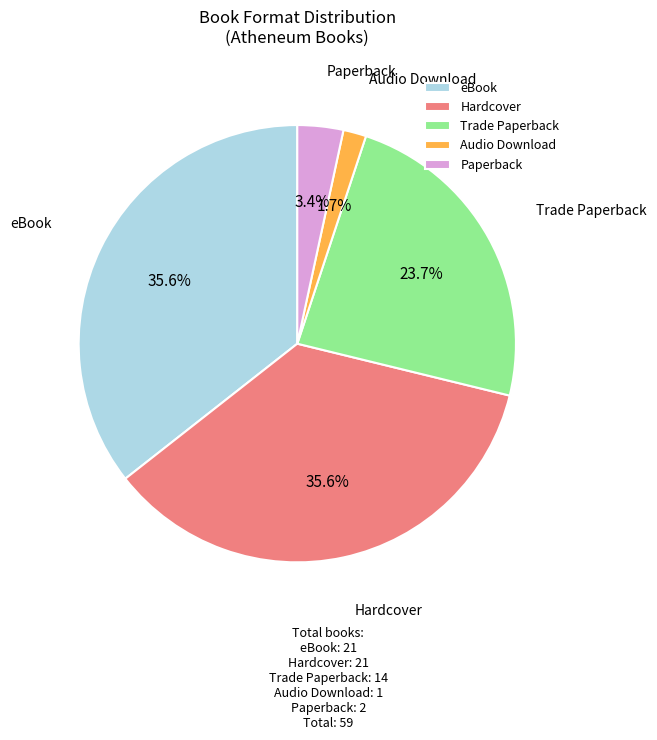

Combined, what portion of the pie is Audio Download and eBook?

37.3%